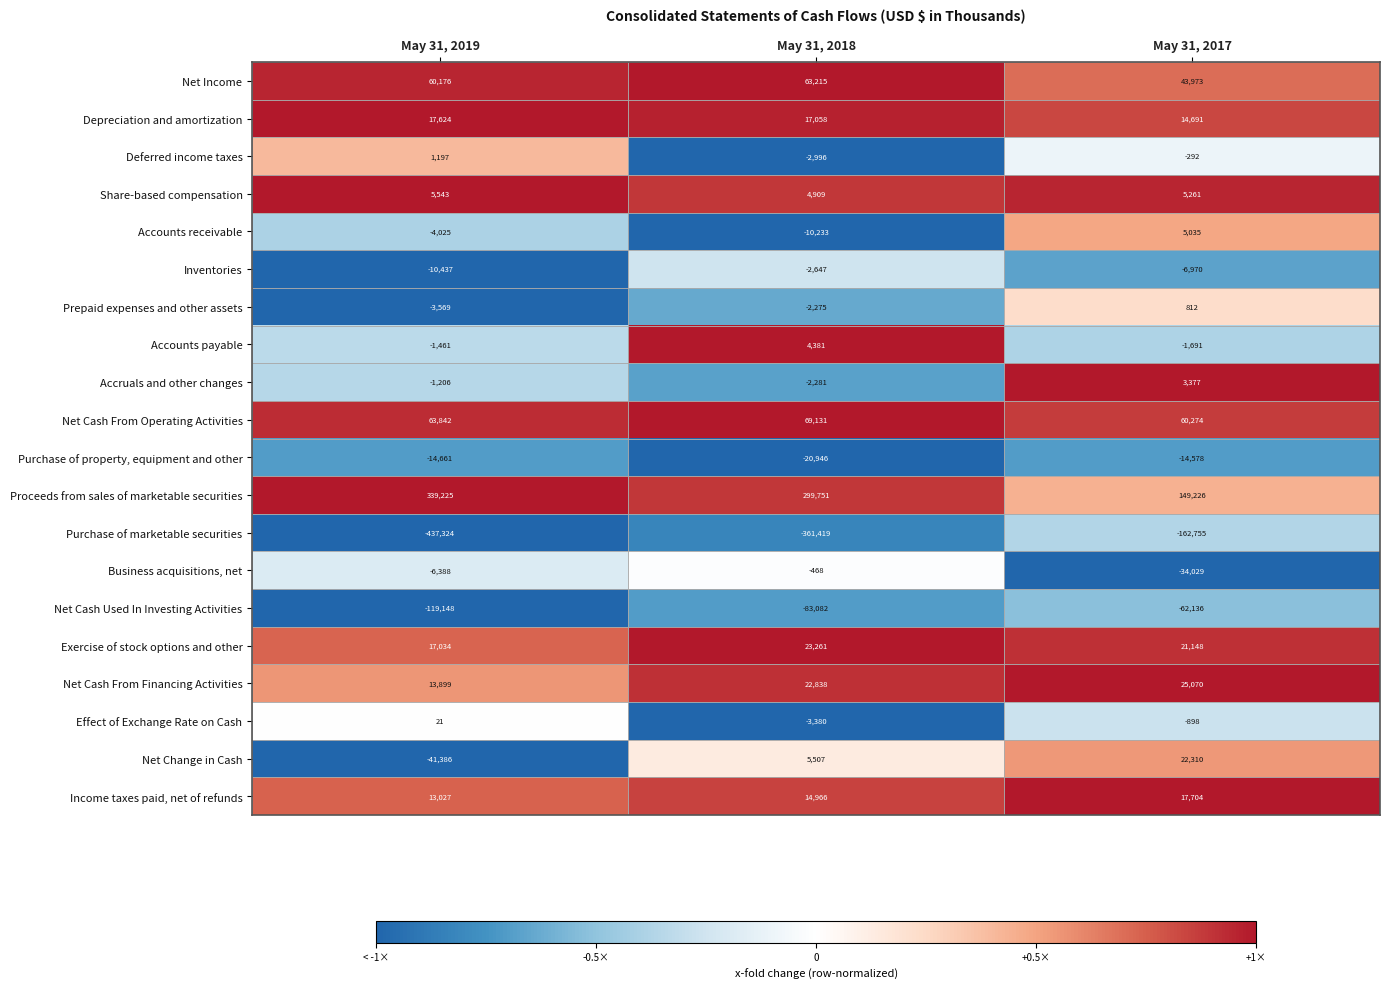

What is the sum of the Accruals and other changes values at May 31, 2019 and May 31, 2018?

-3487